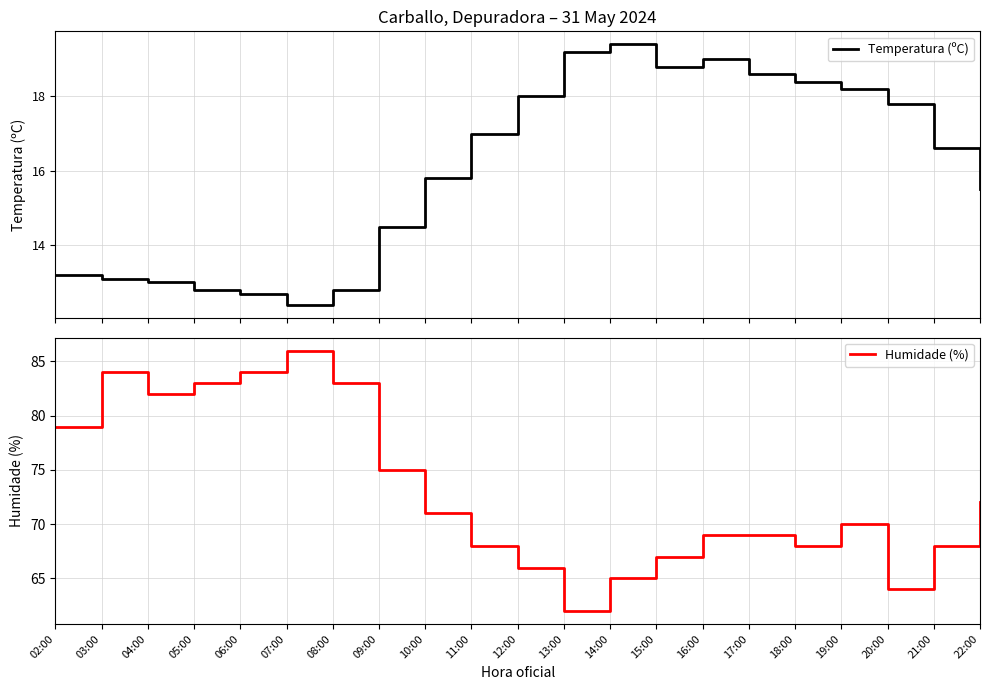

What is the value of the Humidade (%) point at the 11th from the left?

66.0